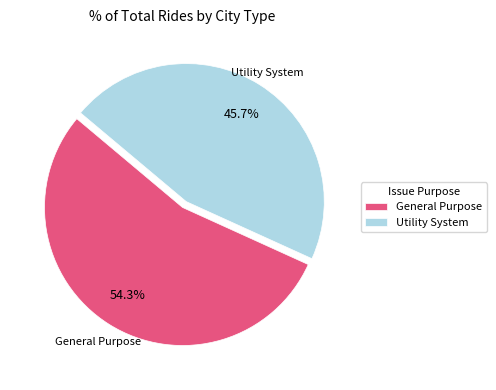

To the nearest percent, what is the combined percentage of General Purpose and Utility System?

100%